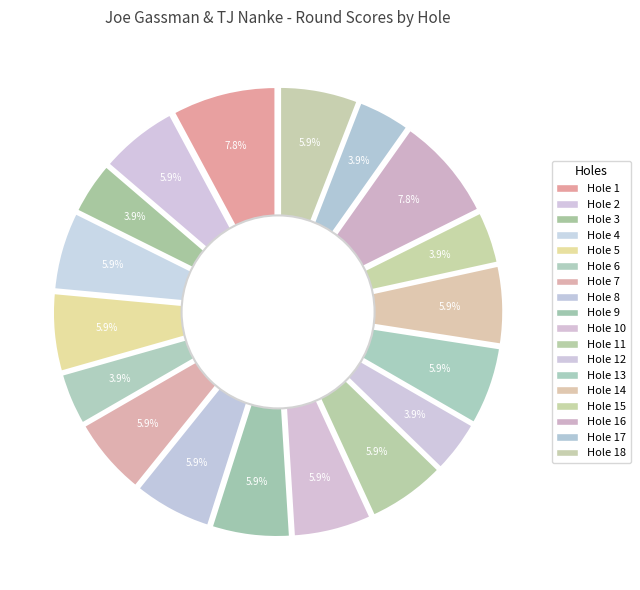

Rank the categories by value from lowest to highest.

Hole 3, Hole 6, Hole 12, Hole 15, Hole 17, Hole 2, Hole 4, Hole 5, Hole 7, Hole 8, Hole 9, Hole 10, Hole 11, Hole 13, Hole 14, Hole 18, Hole 1, Hole 16